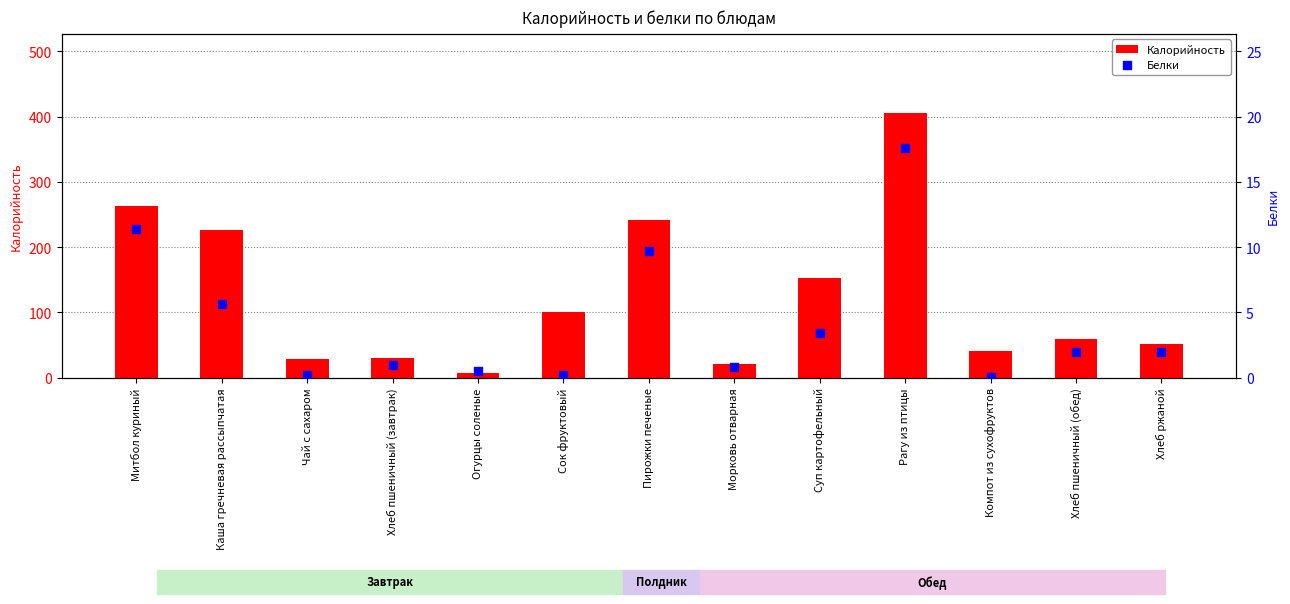

What are all the series names shown in the legend?

Калорийность, Белки